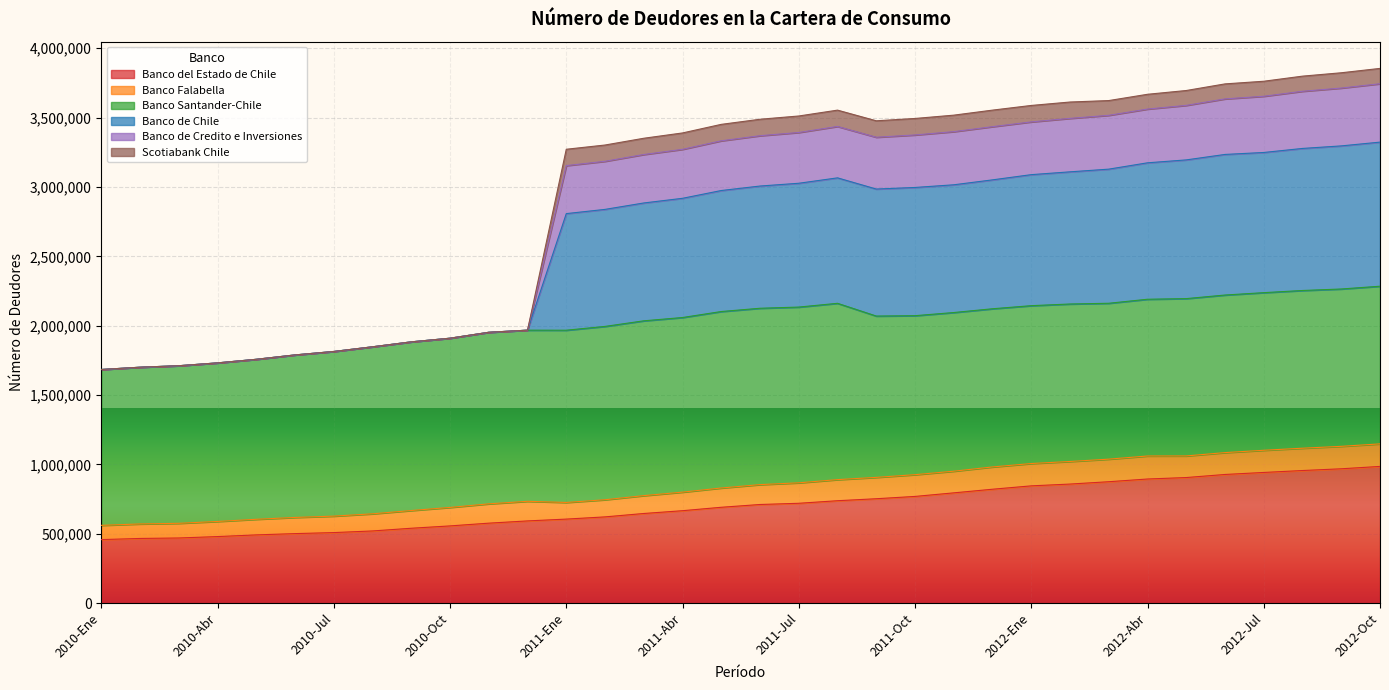

What are all the series names shown in the legend?

Banco del Estado de Chile, Banco Falabella, Banco Santander-Chile, Banco de Chile, Banco de Credito e Inversiones, Scotiabank Chile